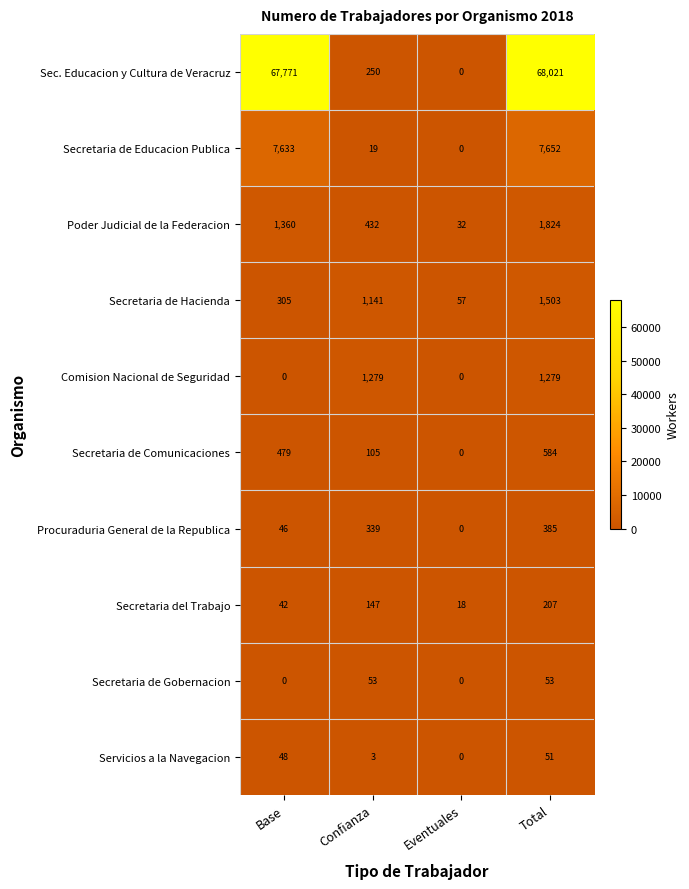

The value of Secretaria del Trabajo at Base is 42. True or false?

True